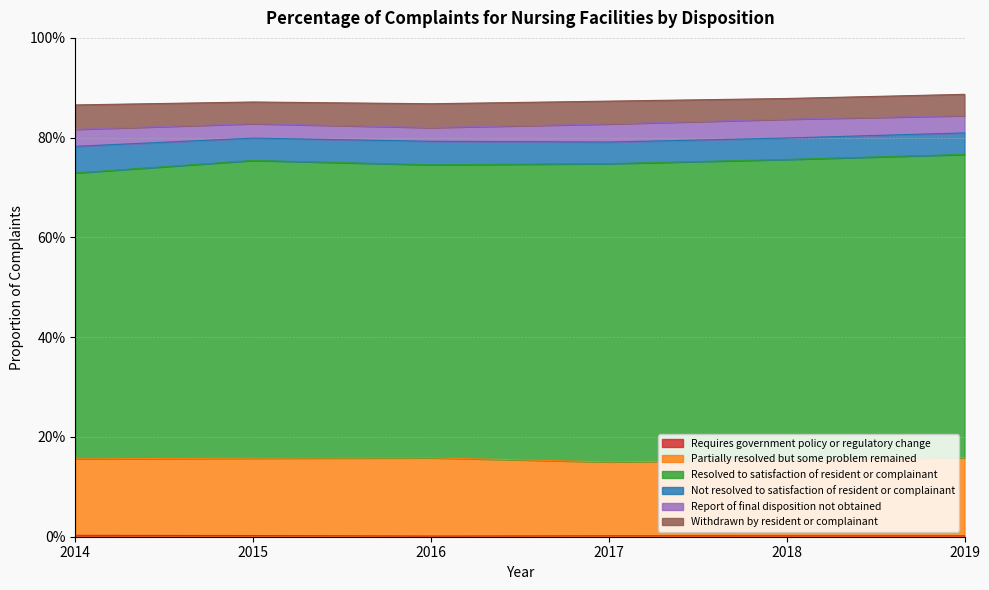

At how many categories does at least one series exceed 0?

6